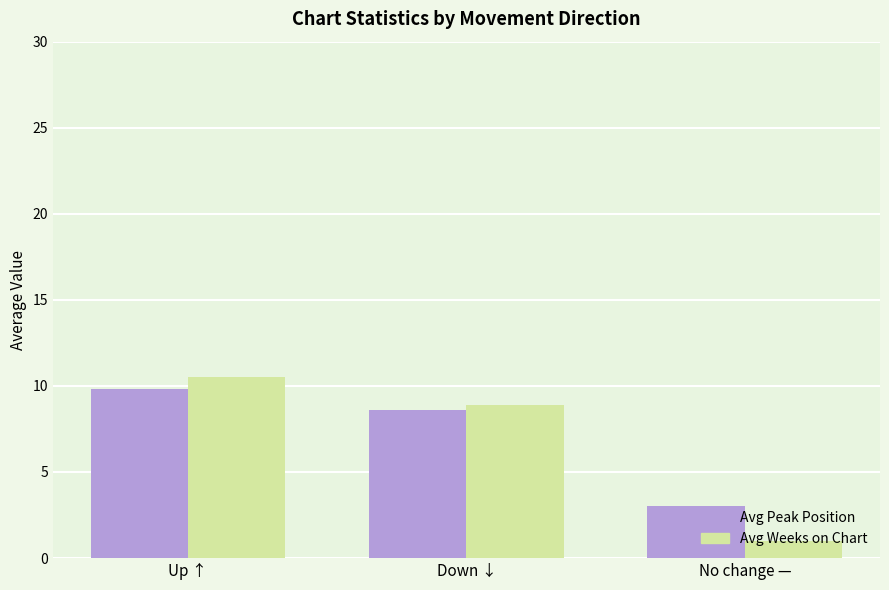

What is the approximate value of Avg Weeks on Chart at No change —?

1.0